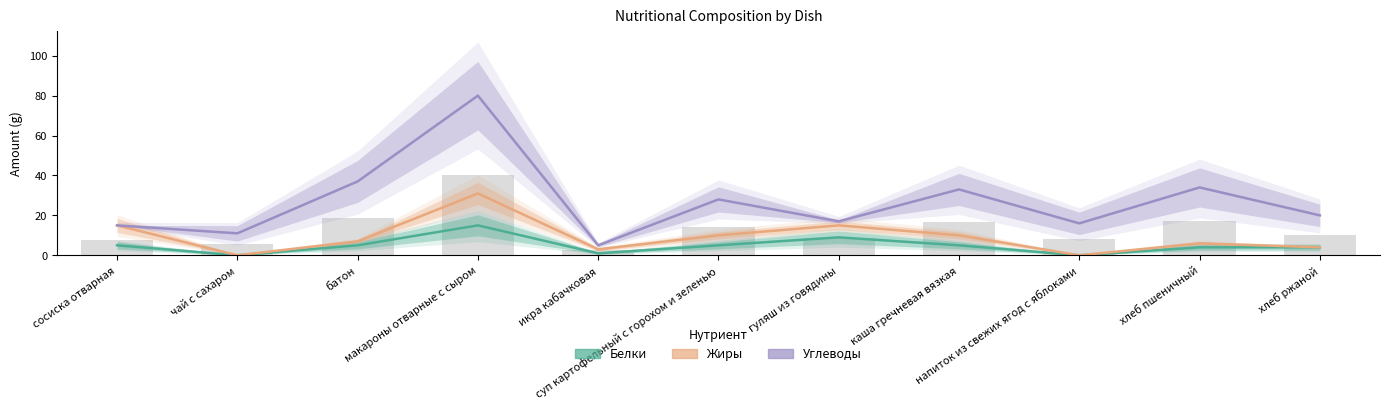

Which label corresponds to the largest value in the chart?

макароны отварные с сыром